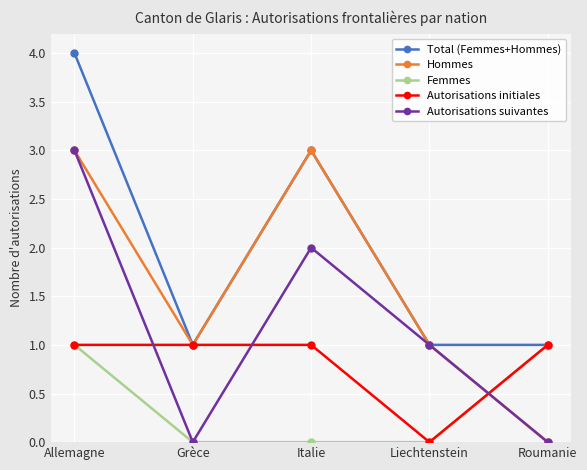

Reading left to right, list all the values displayed in this chart.

Total (Femmes+Hommes): Allemagne=4	Grèce=1	Italie=3	Liechtenstein=1	Roumanie=1
Hommes: Allemagne=3	Grèce=1	Italie=3	Liechtenstein=1	Roumanie=0
Femmes: Allemagne=1	Grèce=0	Italie=0	Liechtenstein=0	Roumanie=1
Autorisations initiales: Allemagne=1	Grèce=1	Italie=1	Liechtenstein=0	Roumanie=1
Autorisations suivantes: Allemagne=3	Grèce=0	Italie=2	Liechtenstein=1	Roumanie=0